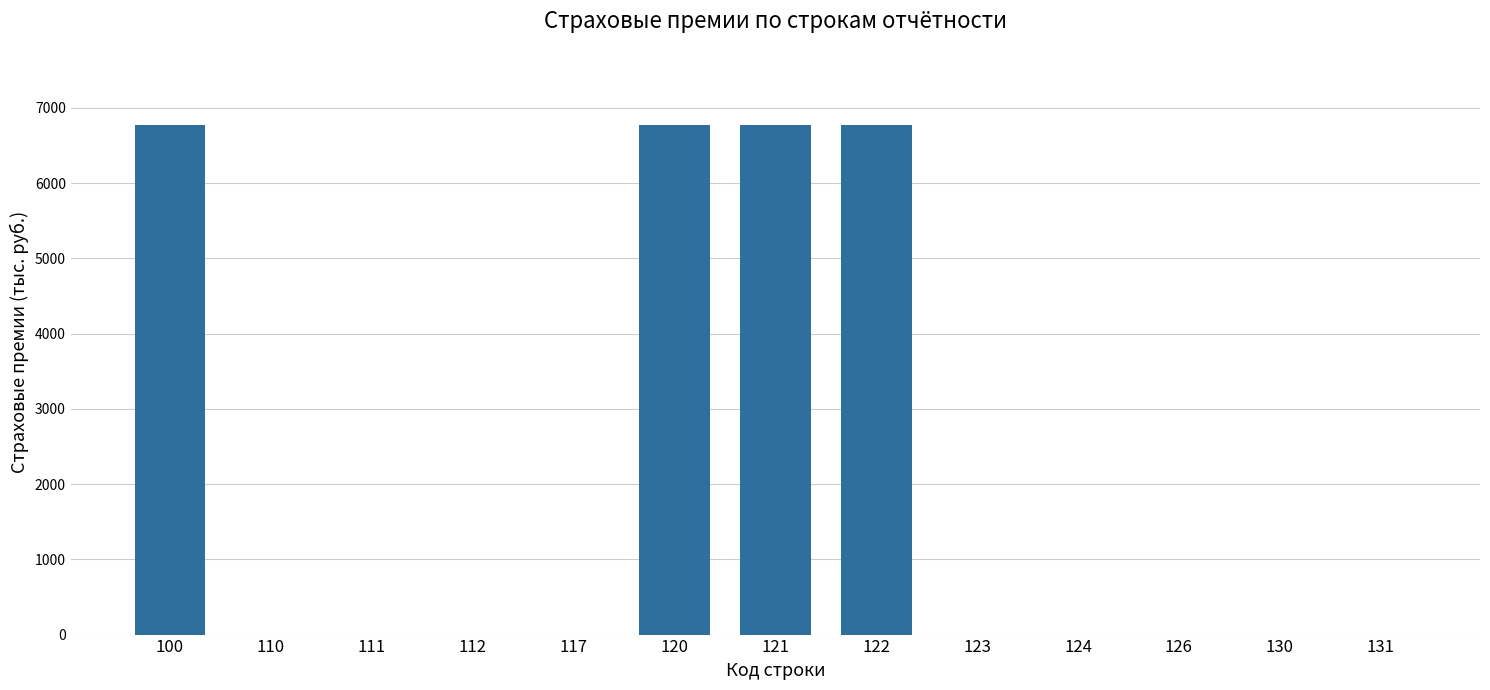

What is the average value?

2083.0